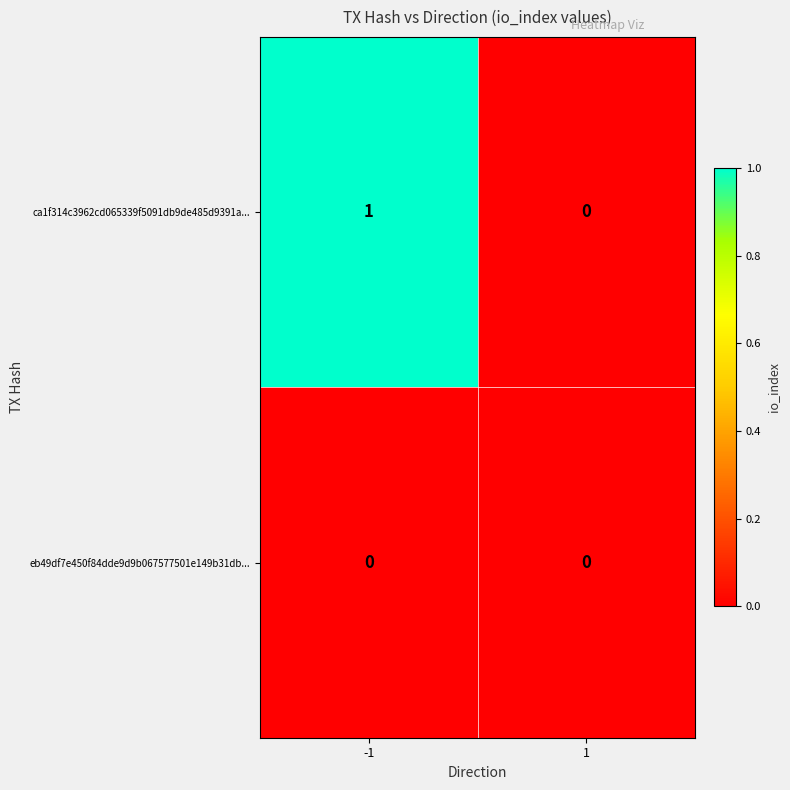

Which series has the widest spread of values?

ca1f314c3962cd065339f5091db9de485d9391a...